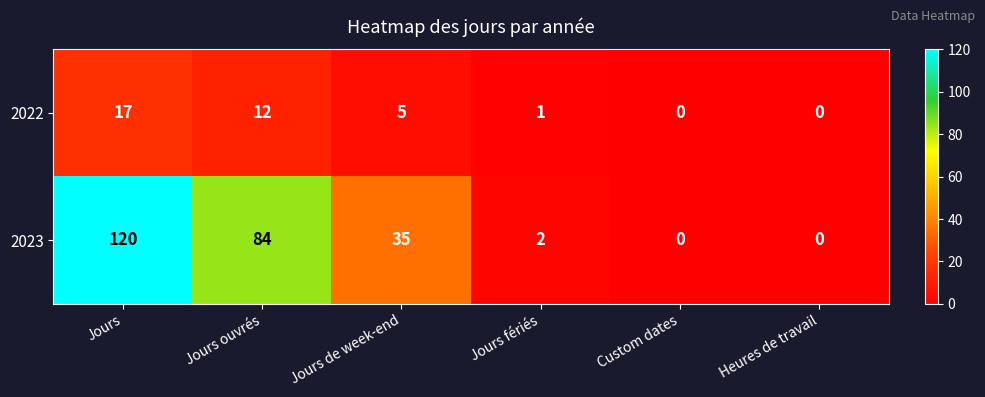

How many values in the 2022 series are below 5?

3